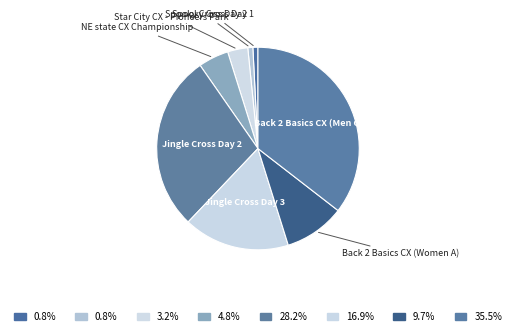

How many segments does this pie chart have?

8